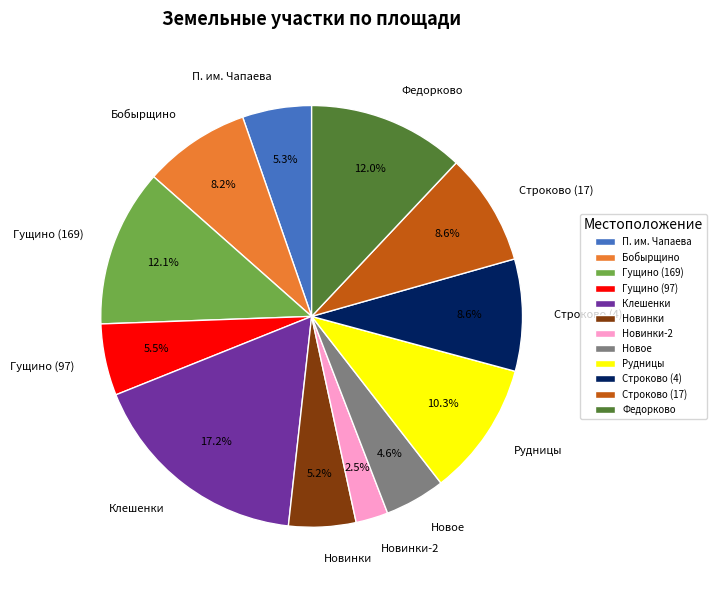

What percentage is NOT represented by Строково (4)?

91.4%